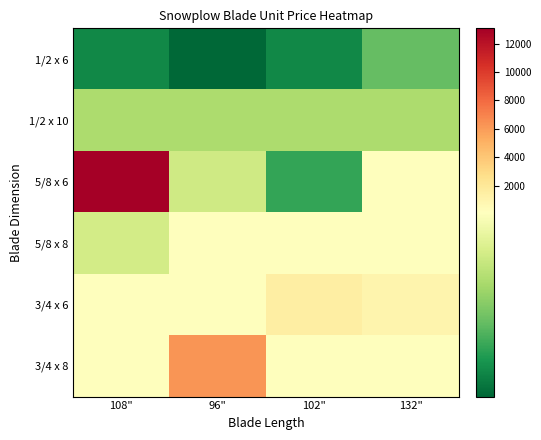

Which series has the largest total across all categories?

5/8 x 6